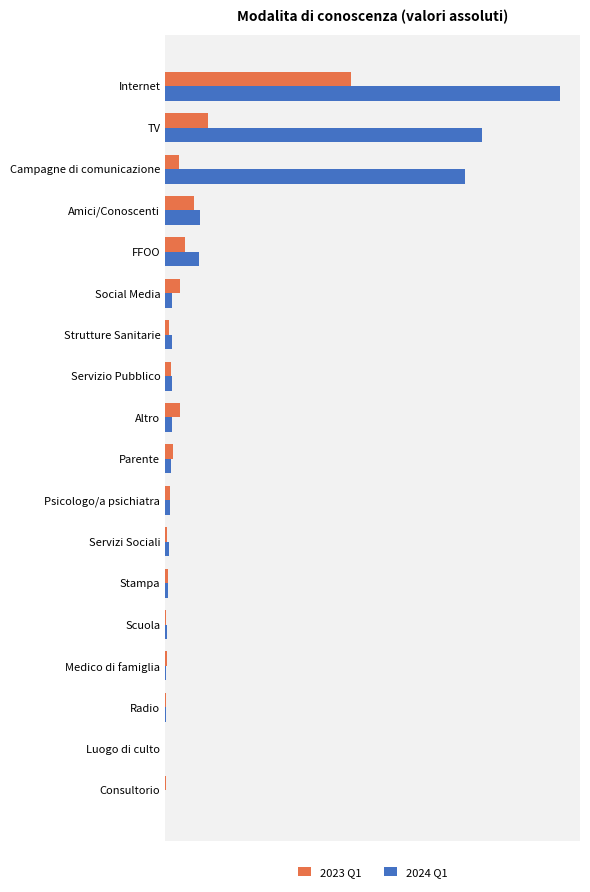

What are all the series names shown in the legend?

2023 Q1, 2024 Q1